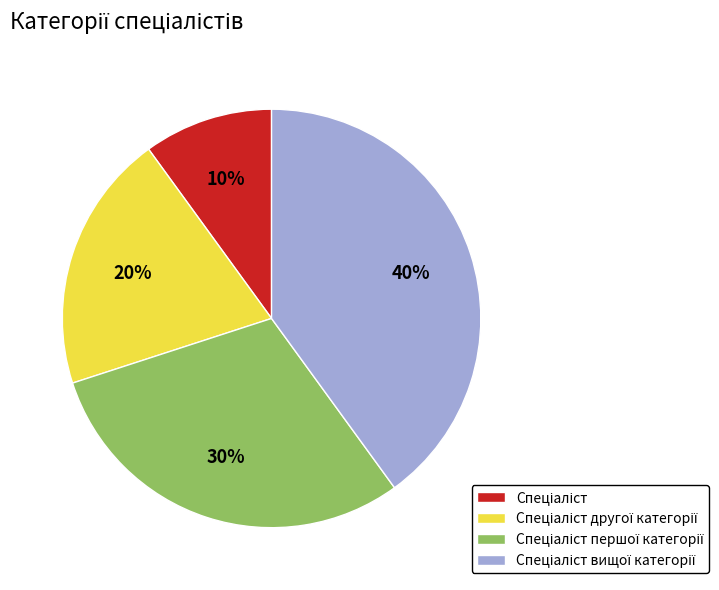

Is there any slice that represents more than half of the pie?

No